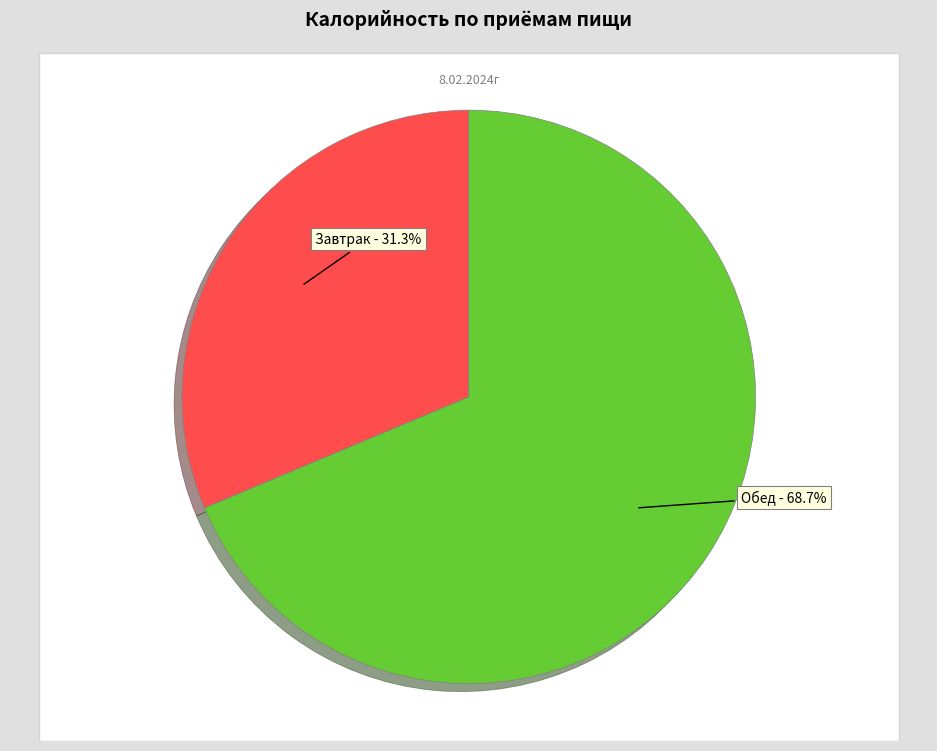

To the nearest percent, what percentage of the pie is Завтрак?

31%